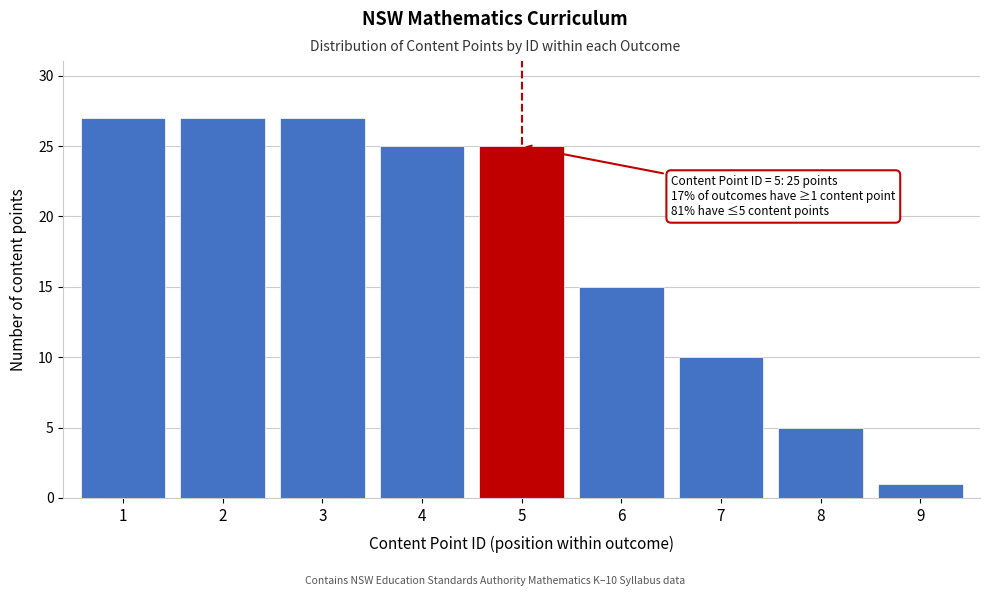

Reading left to right, transcribe all the data shown in this chart.

27	27	27	25	25	15	10	5	1